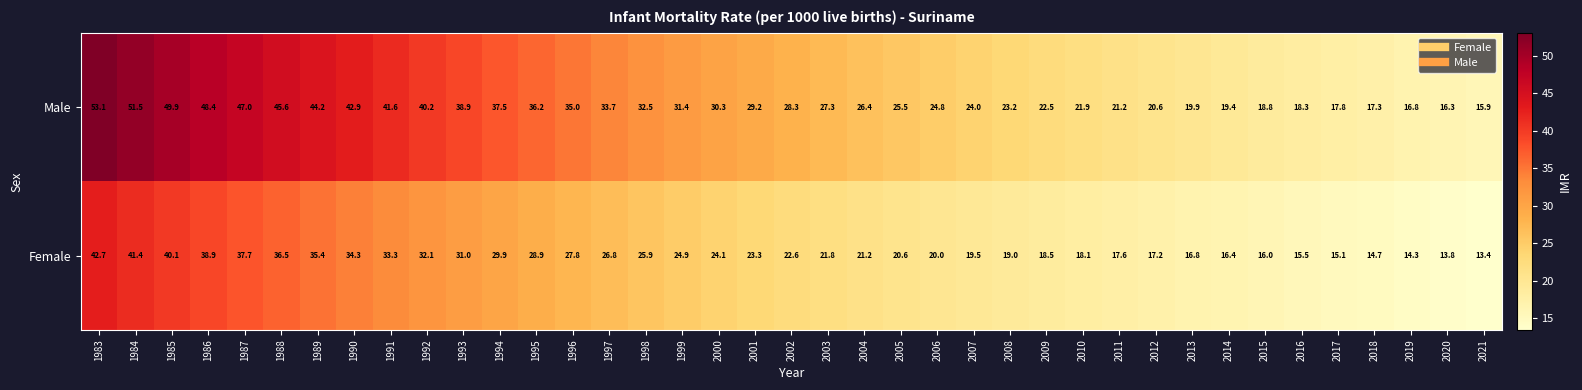

Which category has the lowest value across all series?

2021